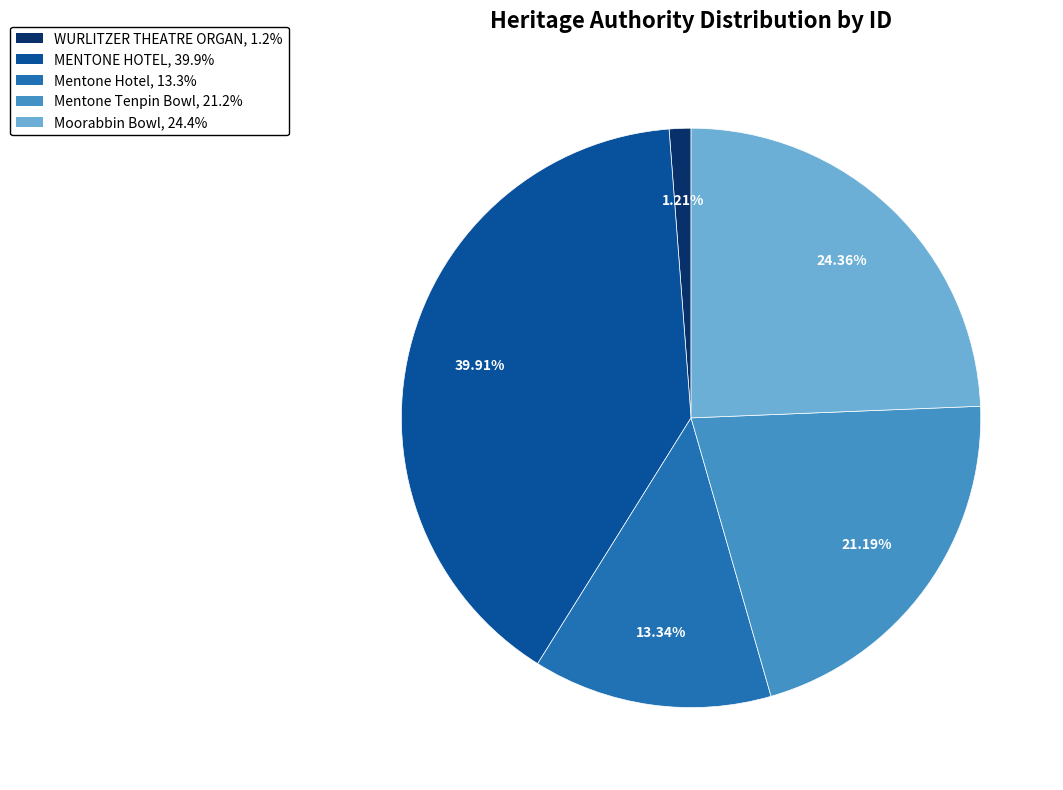

To the nearest percent, what percentage of the pie is WURLITZER THEATRE ORGAN?

1%